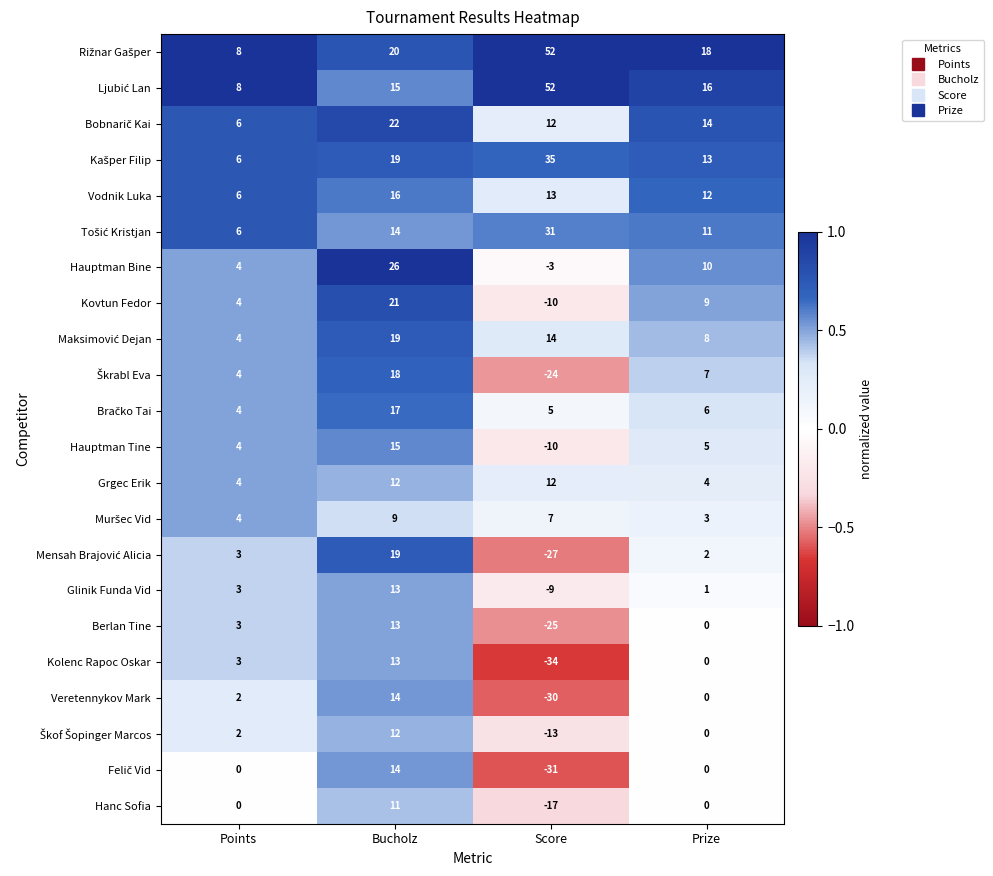

At how many categories does at least one series exceed 0?

4